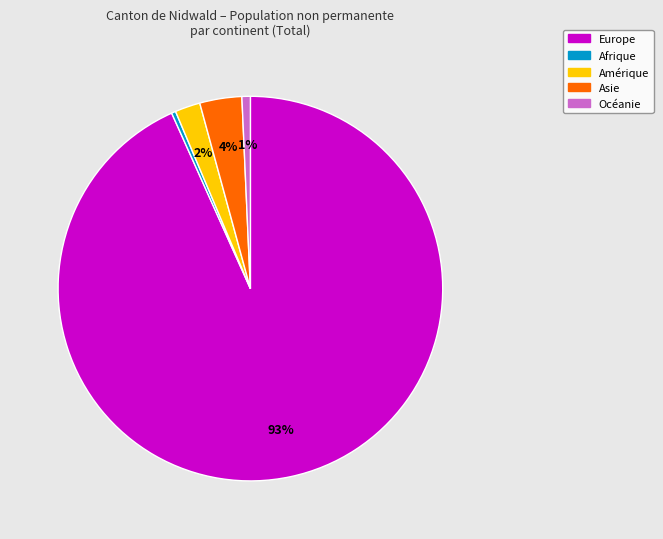

How many segments does this pie chart have?

5